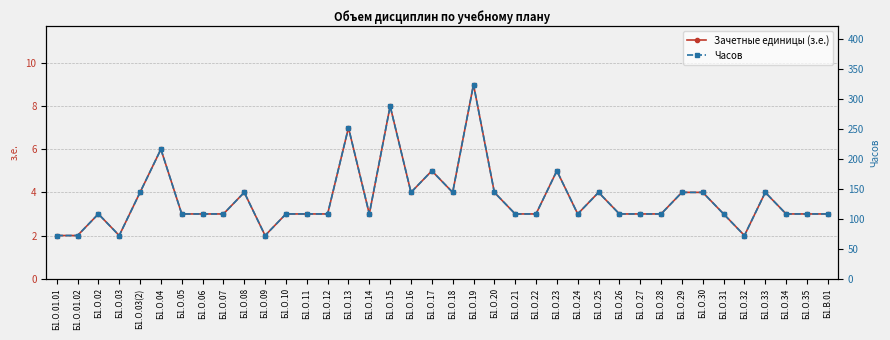

What is the lowest value of the Часов series?

72